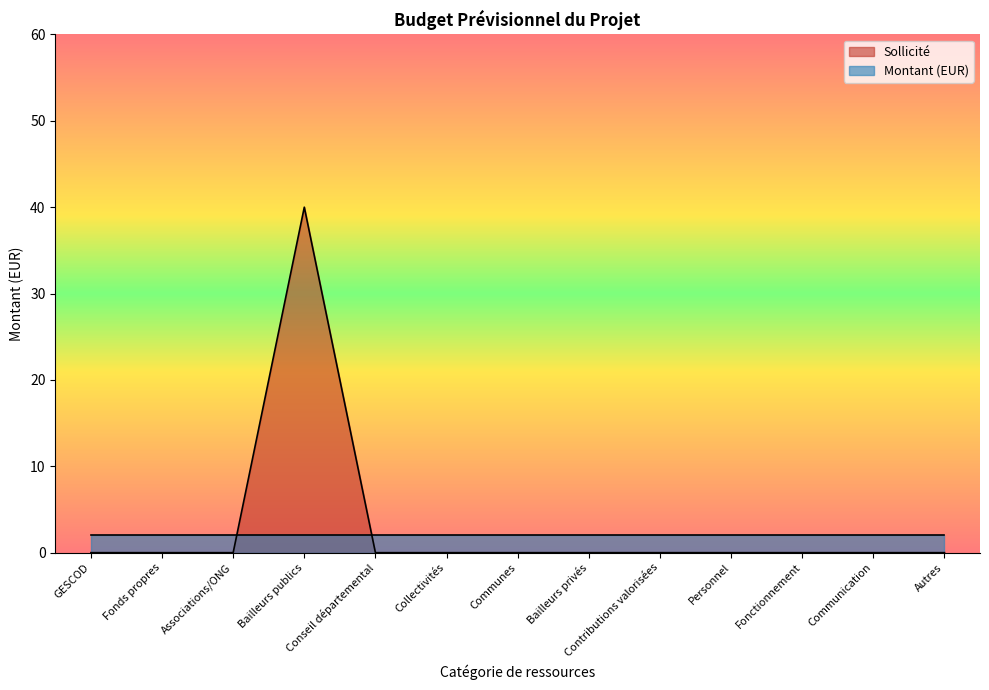

What is the change in value from Bailleurs publics to Autres?

-40